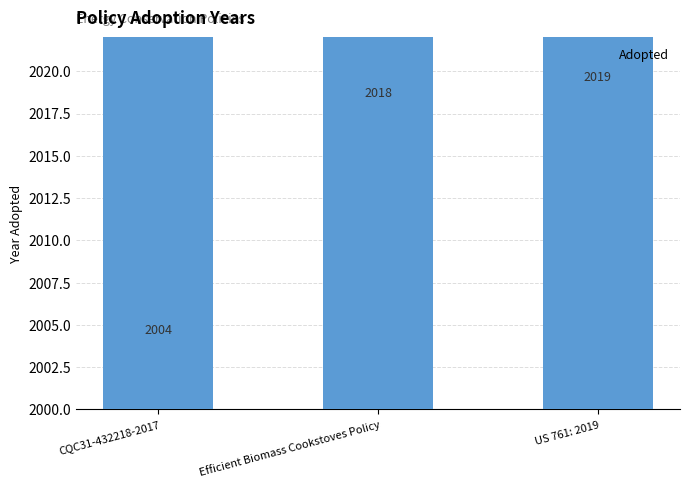

True or false: the data shows 2004 at CQC31-432218-2017.

True